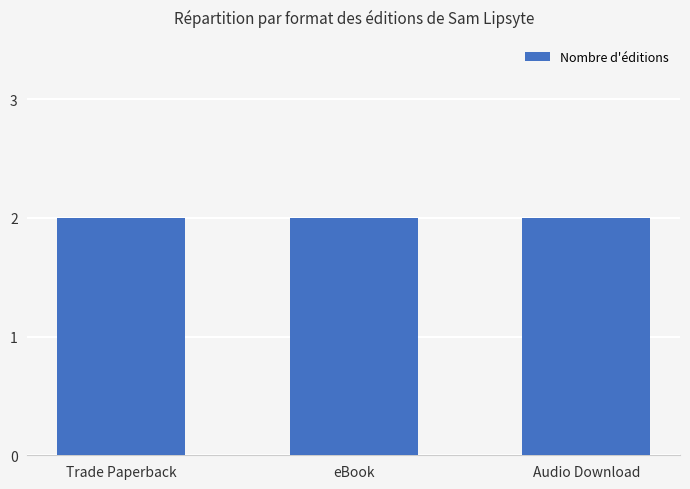

Does the chart contain any negative values?

No